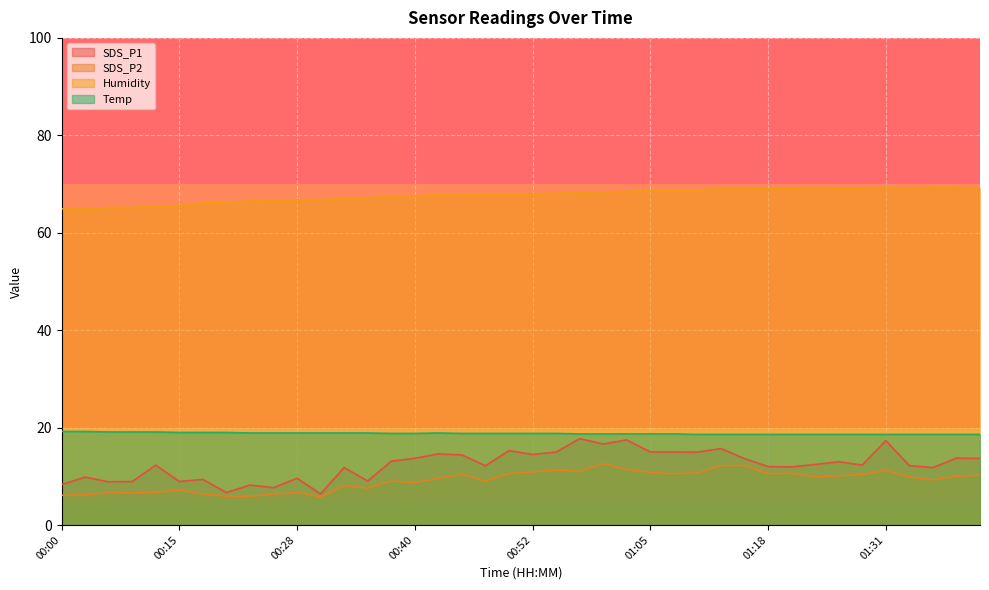

How many lines are shown in the chart?

4